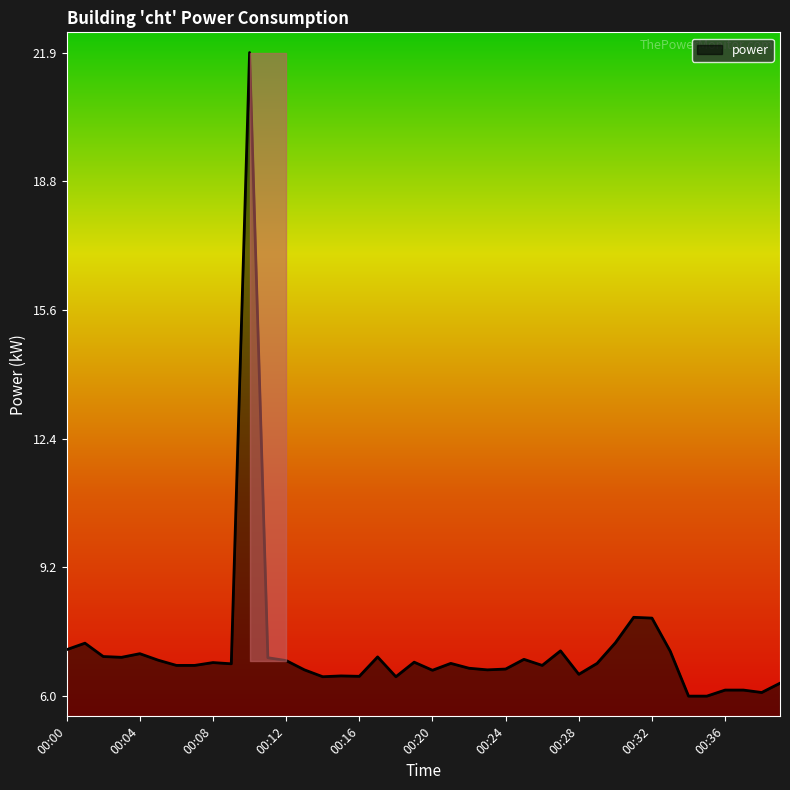

What is the smallest value displayed?

6.0